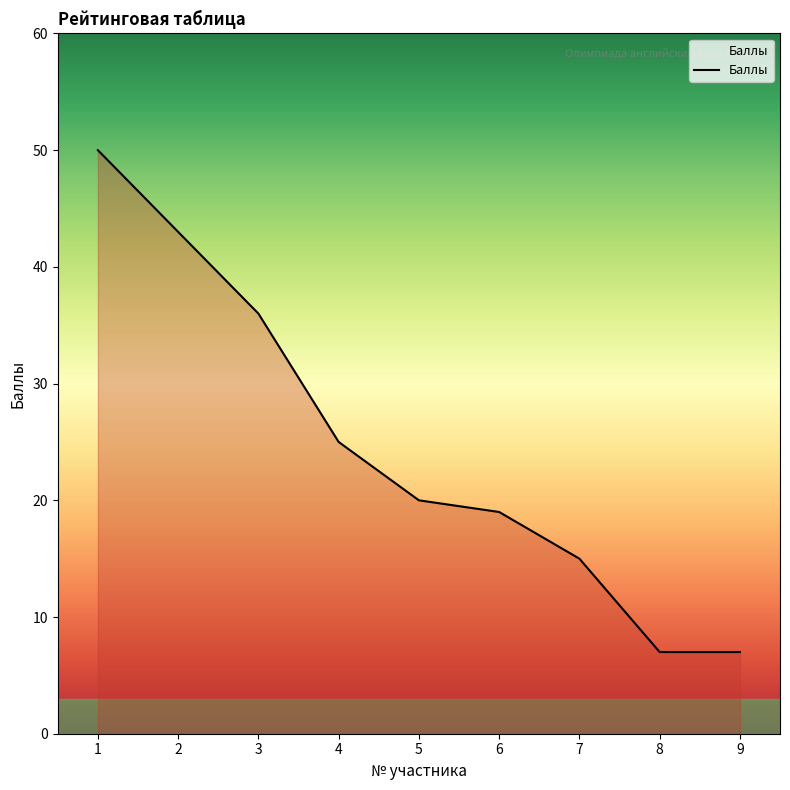

True or false: the data shows 7 at 8.

True